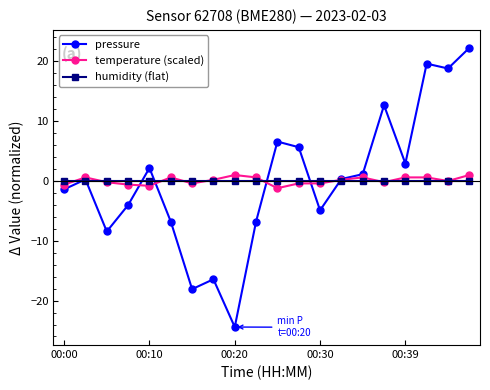

Which series has the largest range (max minus min)?

pressure